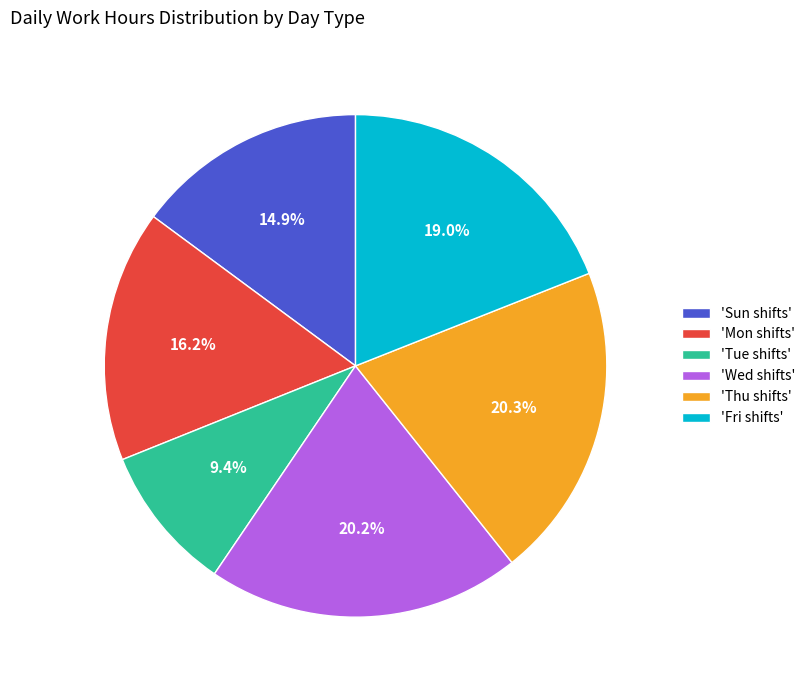

How many segments does this pie chart have?

6